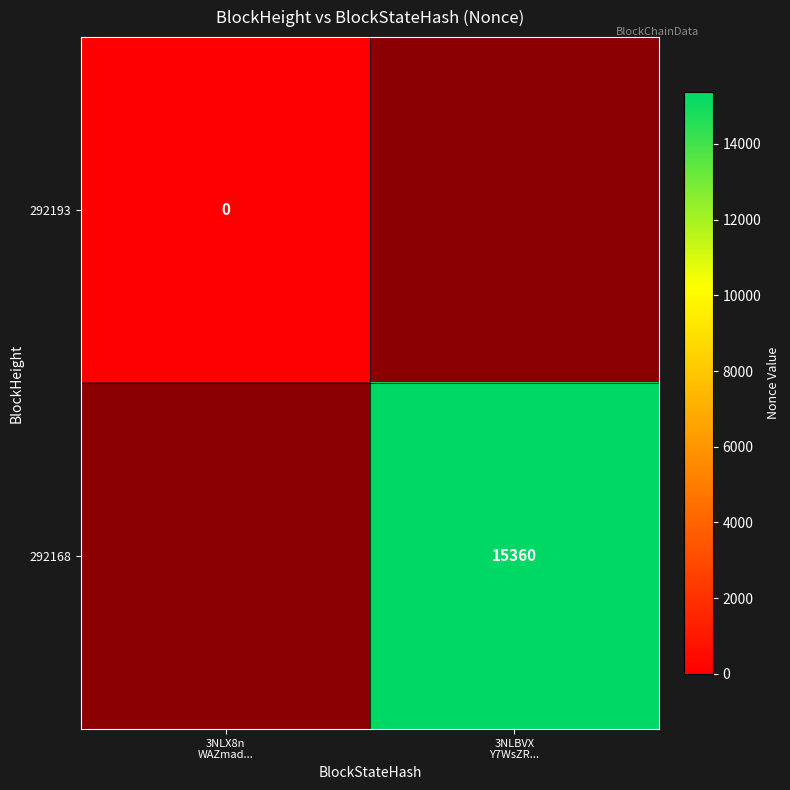

Which label corresponds to the smallest value in the chart?

3NLX8n
WAZmad...